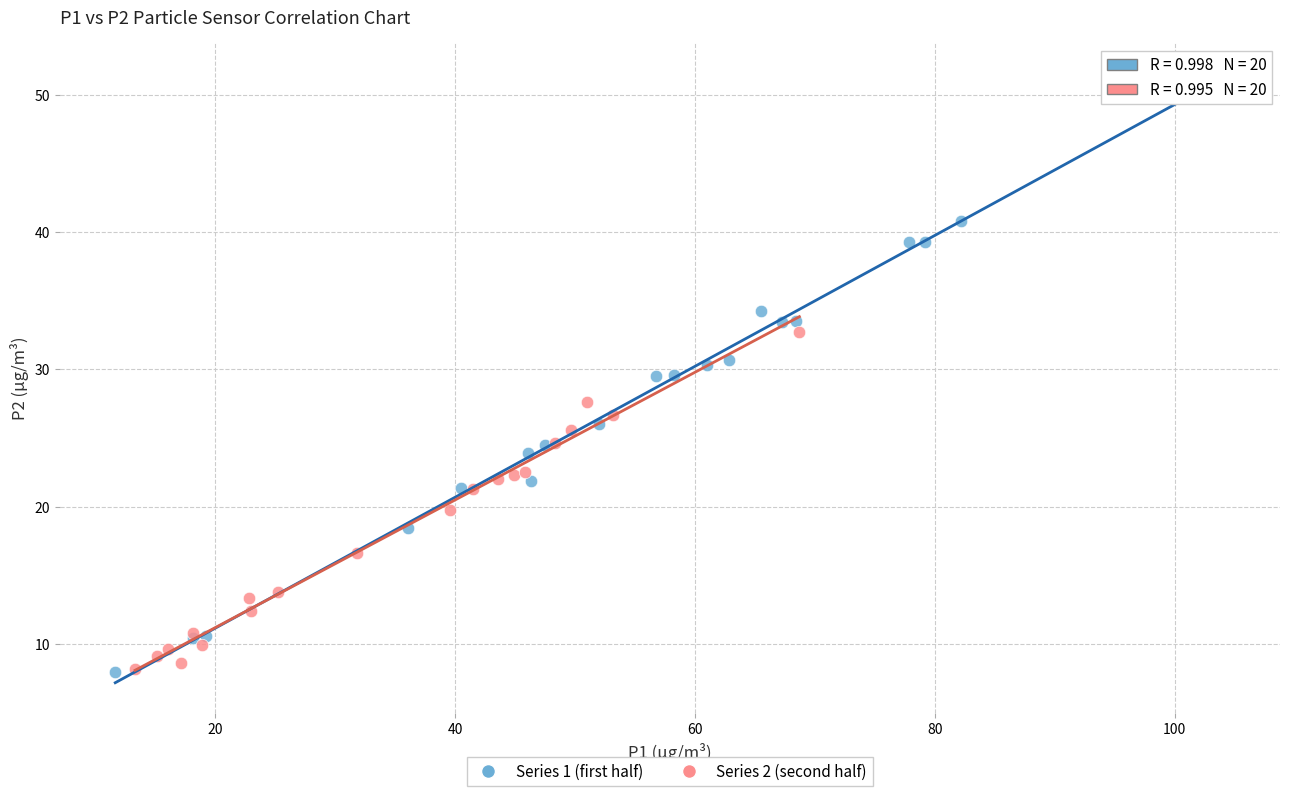

Which series contains the highest Y value?

Series 1 (first half)